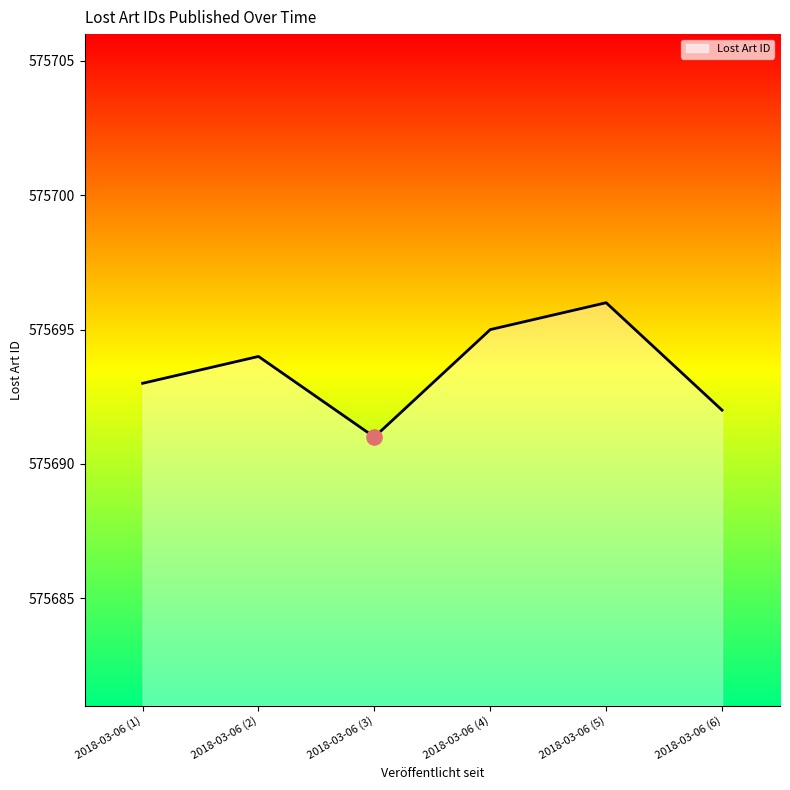

What is the ratio of the value at 2018-03-06 (1) to the value at 2018-03-06 (2)?

1.0